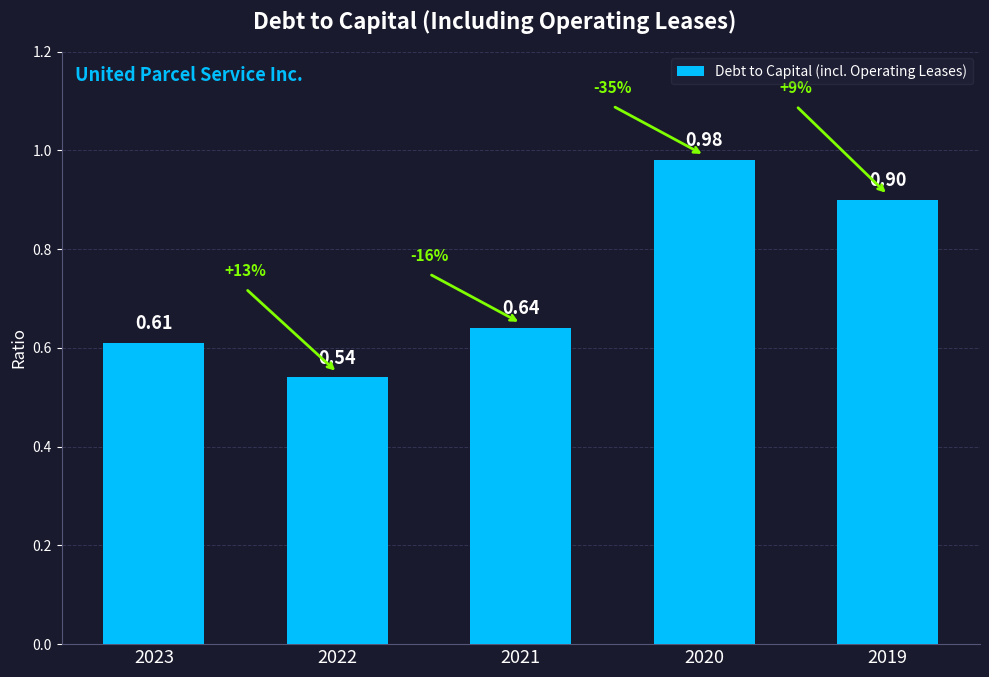

True or false: the data shows 1.6 at 2020.

False